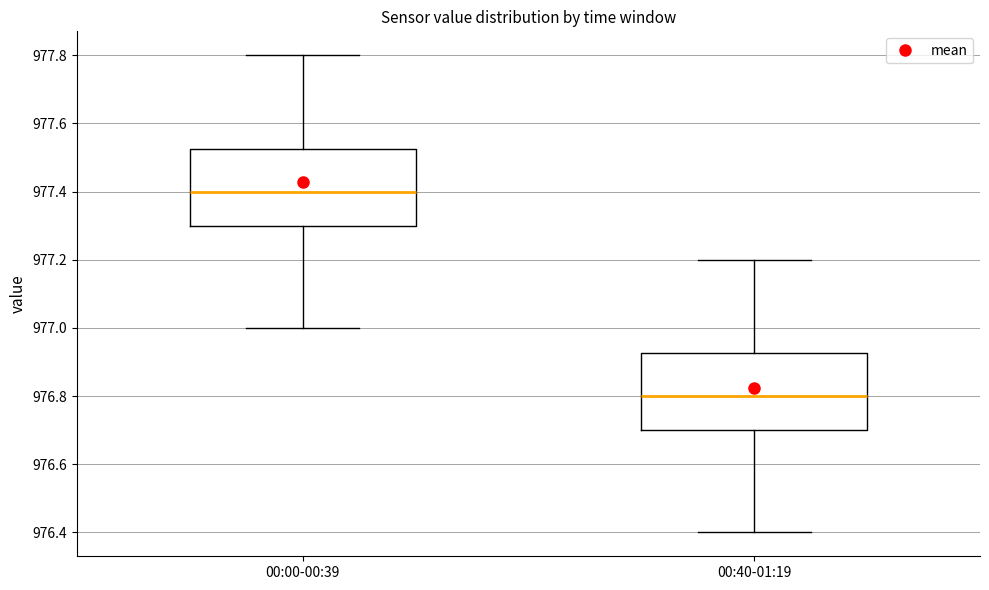

Which box has the highest median line?

00:00-00:39